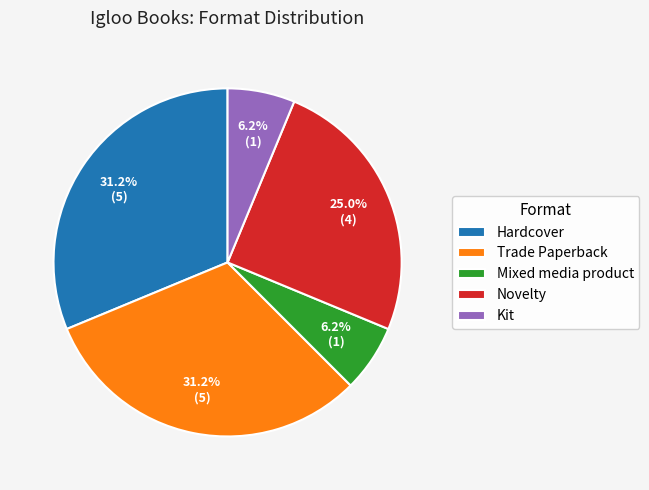

To the nearest percent, what percentage of the pie is Mixed media product?

6%